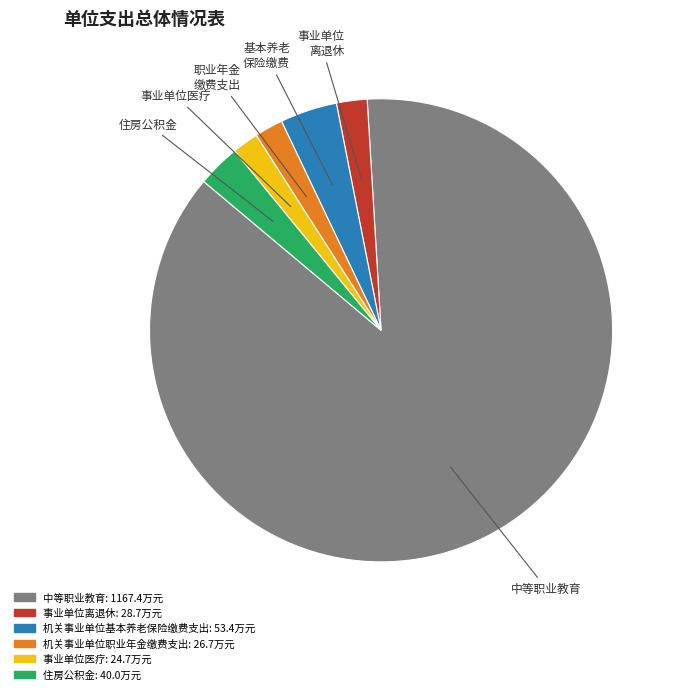

Is the sum of 事业单位医疗 and 中等职业教育 greater than half?

Yes